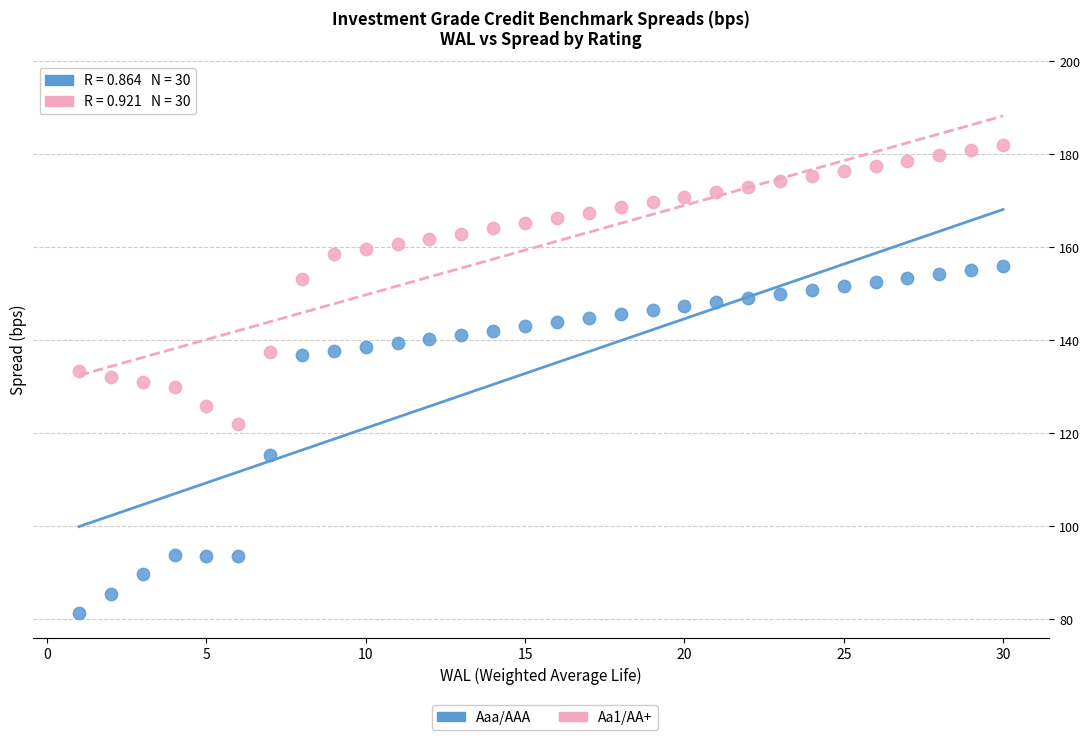

Across all data points, what is the range of X values (max minus min)?

29.0